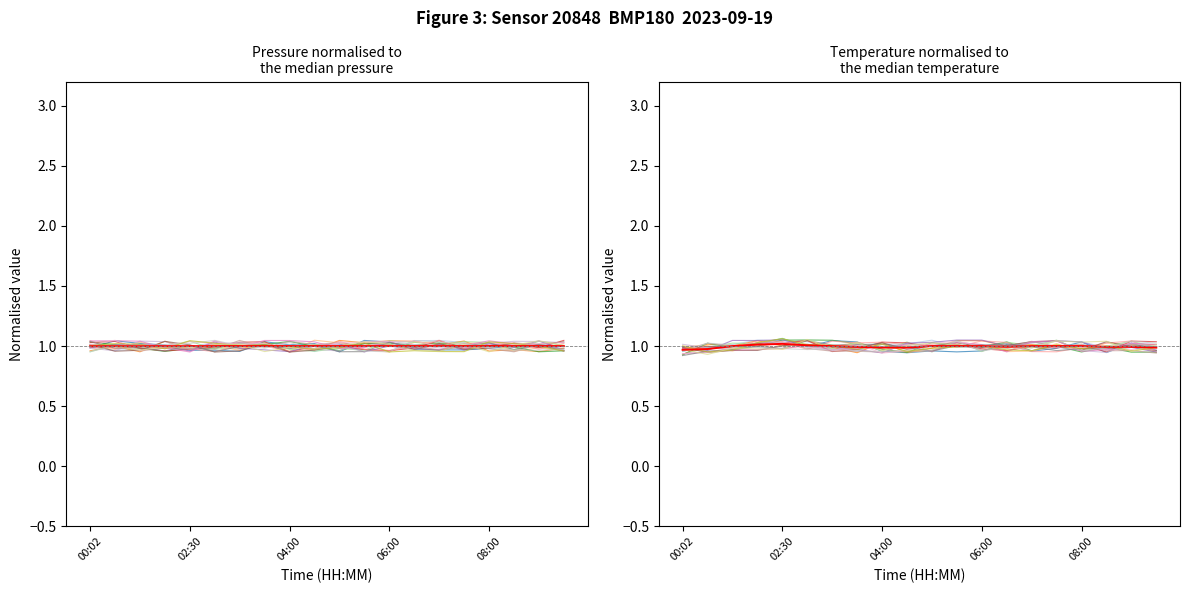

At how many categories does at least one series exceed 0?

20